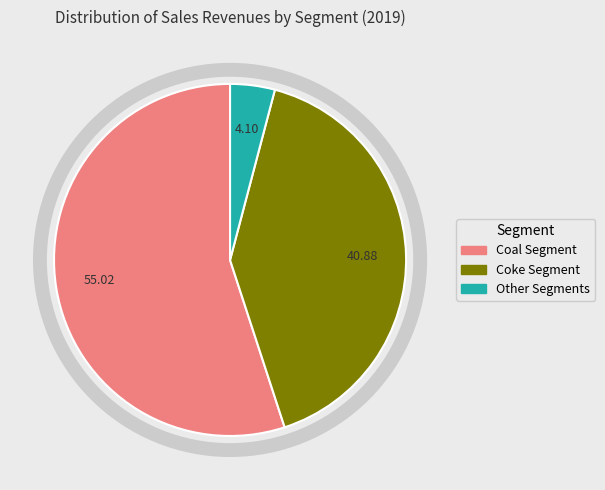

Which has a higher value, Coke Segment or Coal Segment?

Coal Segment